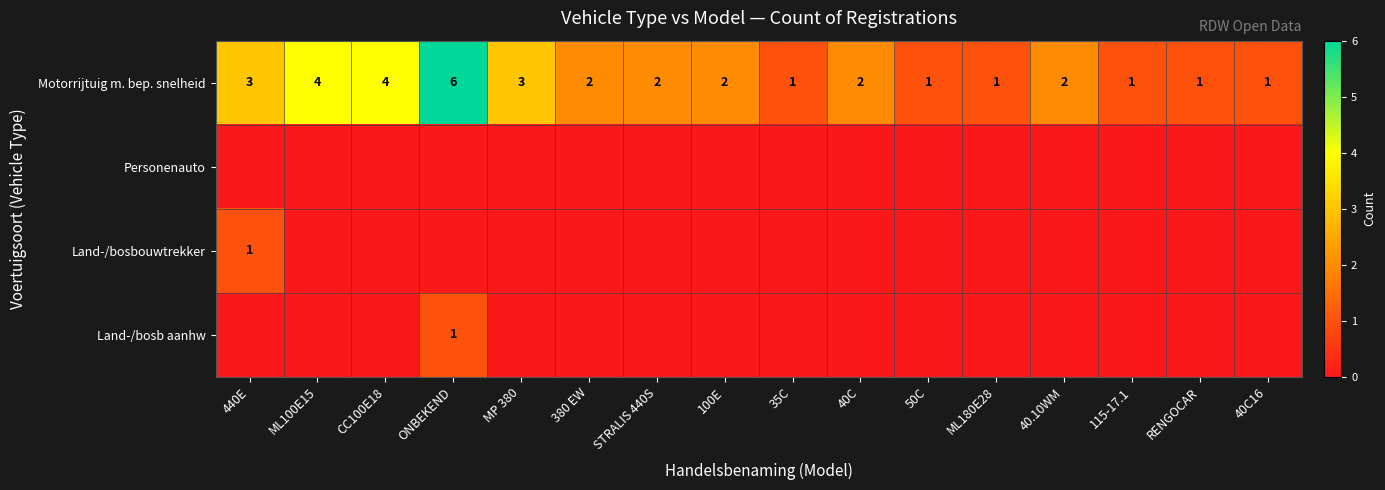

The Motorrijtuig m. bep. snelheid series shows 1 at 100E. True or false?

False